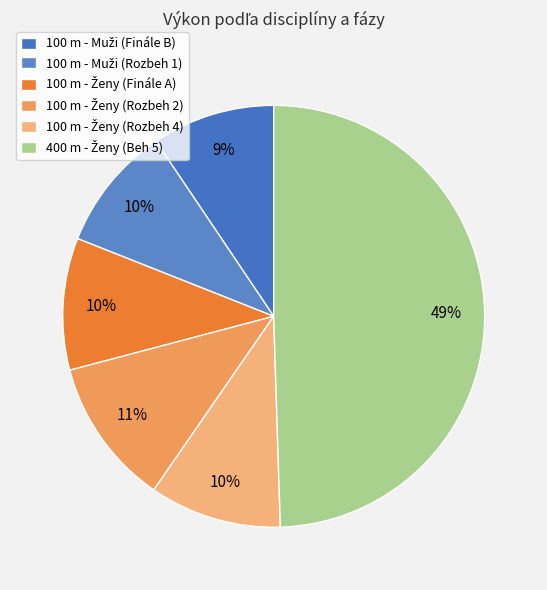

What is the ratio of the value at 100 m - Ženy (Rozbeh 2) to the value at 400 m - Ženy (Beh 5)?

0.2